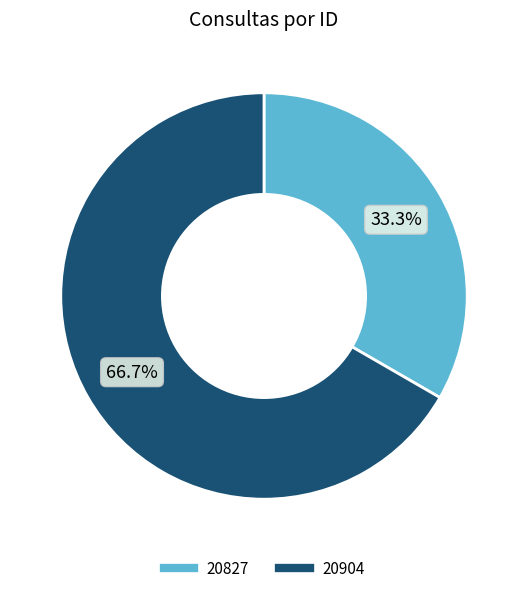

To the nearest percent, what is the combined percentage of 20827 and 20904?

100%